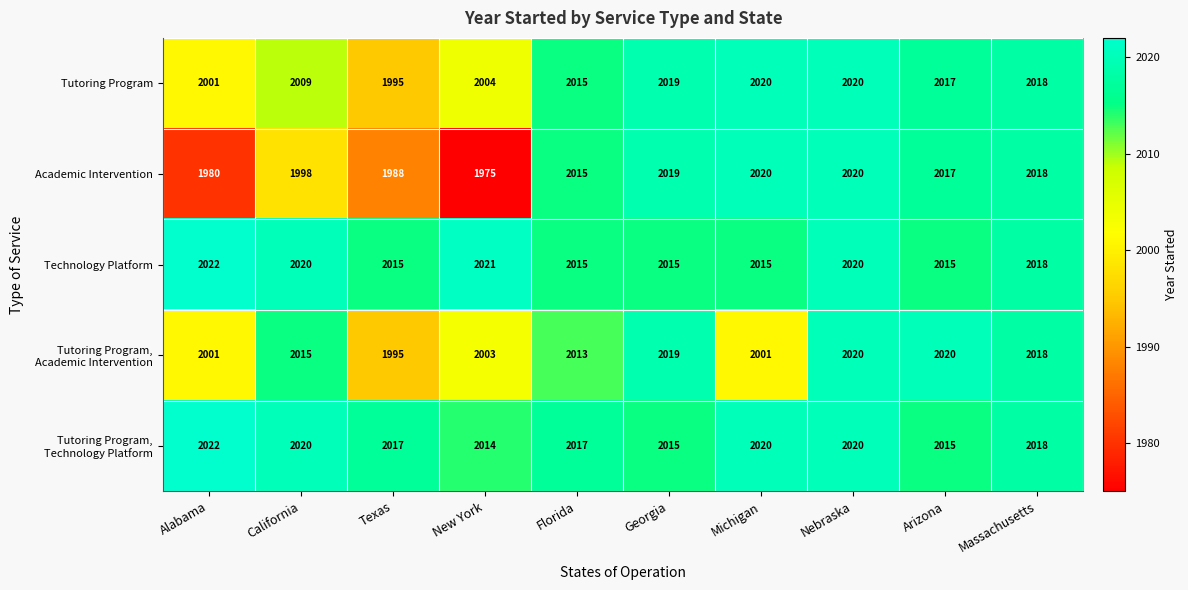

What is the difference between the Academic Intervention values at New York and Nebraska?

45